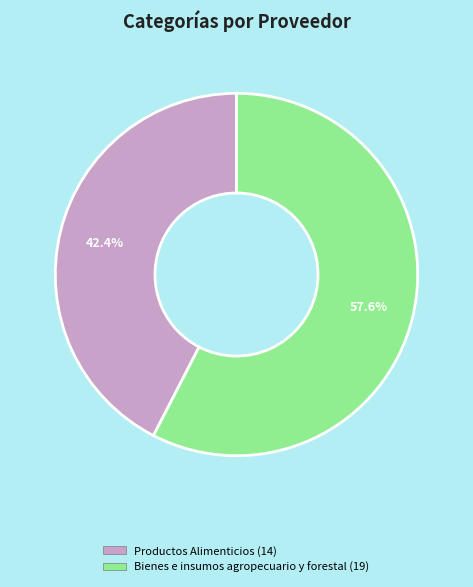

Count the number of slices in the pie.

2